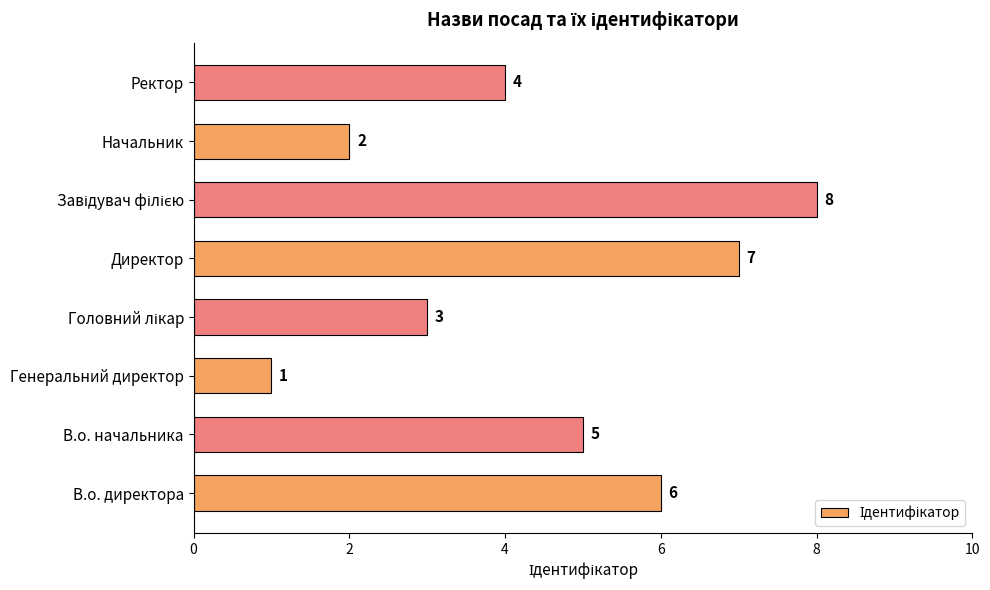

What is the difference between the second highest and second lowest values?

5